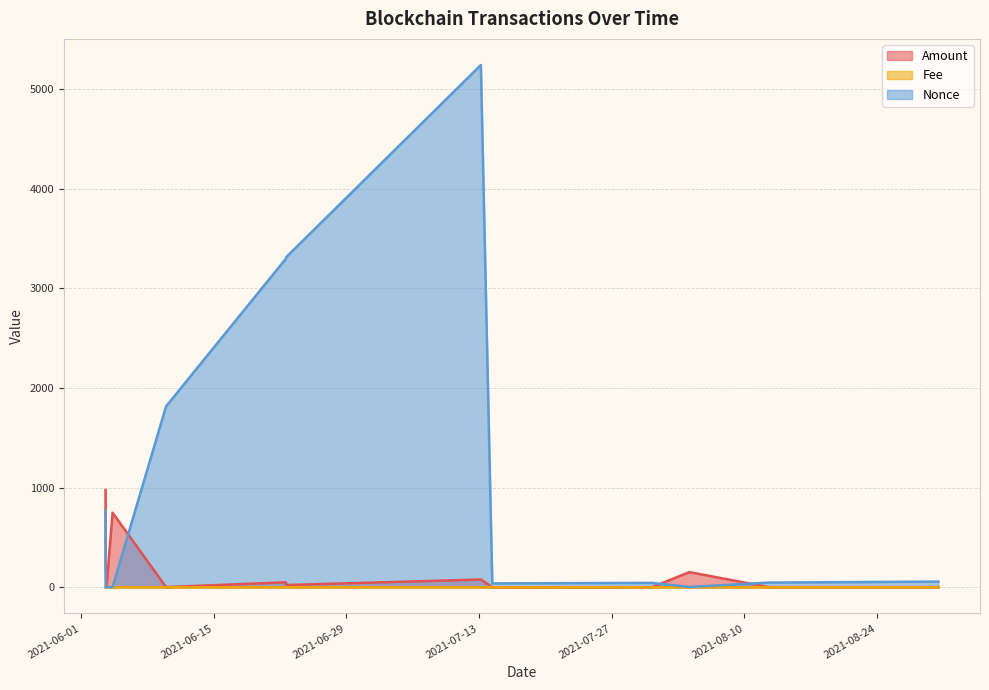

What is the total value across all series at 2021-06-04 07:39?

751.5